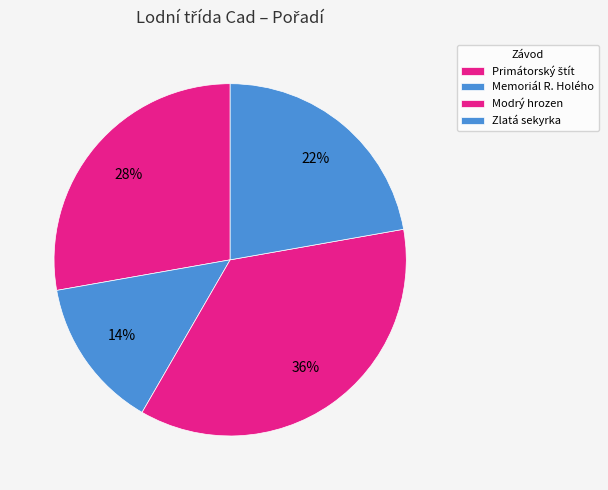

What portion of the pie excludes Memoriál R. Holého?

86.1%